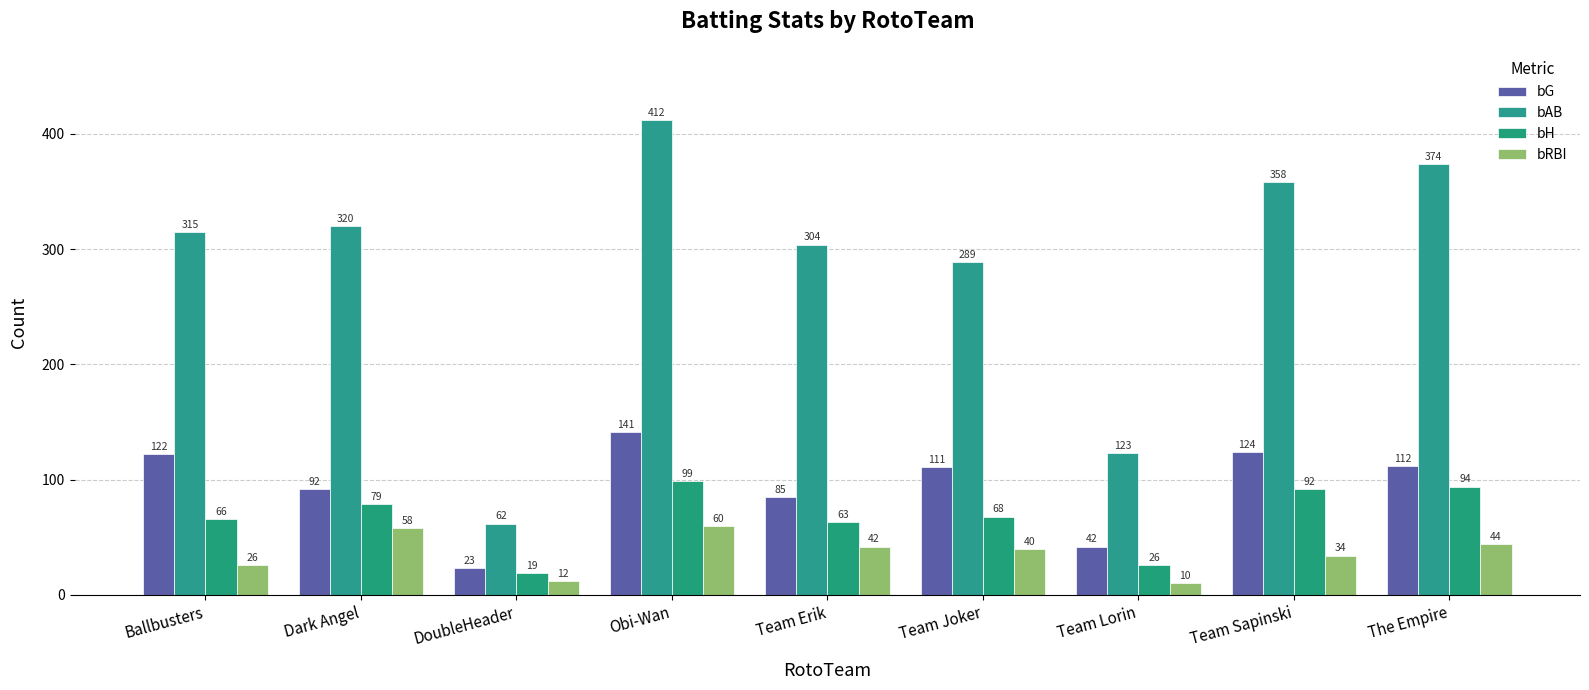

How many data points in bAB are less than 315?

4